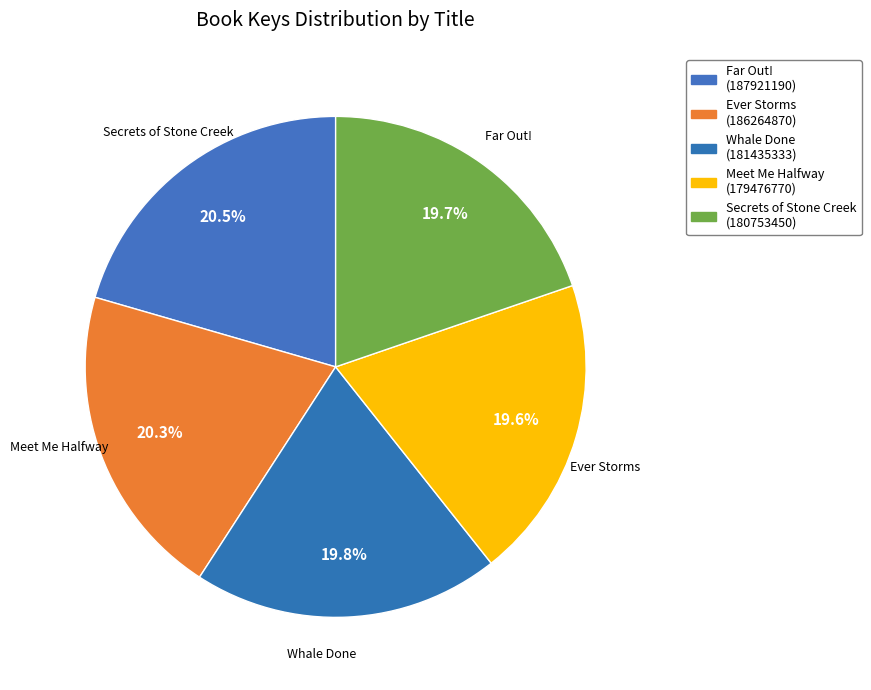

How many segments does this pie chart have?

5